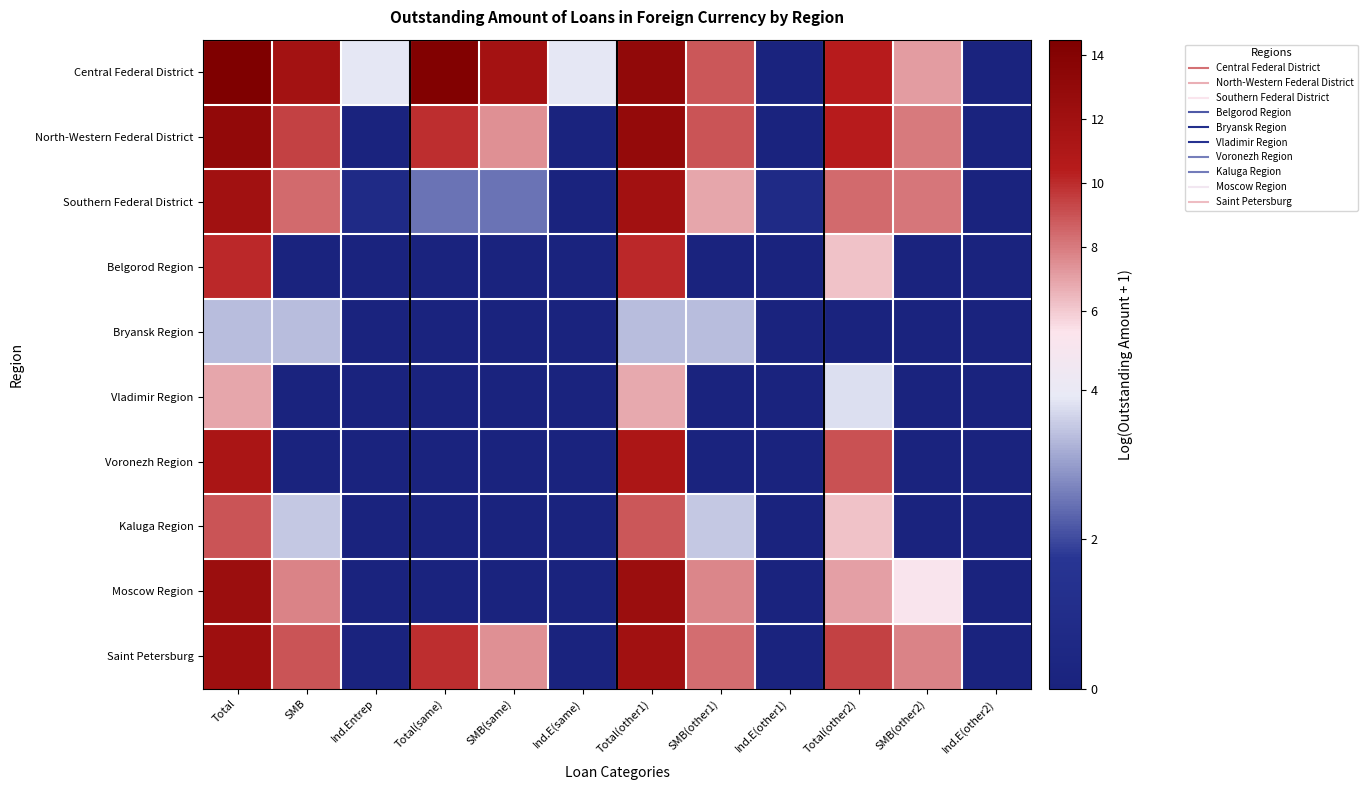

Reading left to right, transcribe all the data shown in this chart.

Central Federal District: Total=14.5	SMB=11.8	Ind.Entrep=3.9	Total(same)=14.2	SMB(same)=11.8	Ind.E(same)=3.9	Total(other1)=13.1	SMB(other1)=8.9	Ind.E(other1)=0.0	Total(other2)=10.4	SMB(other2)=7.2	Ind.E(other2)=0.0
North-Western Federal District: Total=13.0	SMB=9.4	Ind.Entrep=0.0	Total(same)=9.9	SMB(same)=7.5	Ind.E(same)=0.0	Total(other1)=12.8	SMB(other1)=9.0	Ind.E(other1)=0.0	Total(other2)=10.4	SMB(other2)=8.0	Ind.E(other2)=0.0
Southern Federal District: Total=11.9	SMB=8.4	Ind.Entrep=0.7	Total(same)=2.5	SMB(same)=2.5	Ind.E(same)=0.0	Total(other1)=11.9	SMB(other1)=6.9	Ind.E(other1)=0.7	Total(other2)=8.4	SMB(other2)=8.1	Ind.E(other2)=0.0
Belgorod Region: Total=10.1	SMB=0.0	Ind.Entrep=0.0	Total(same)=0.0	SMB(same)=0.0	Ind.E(same)=0.0	Total(other1)=10.1	SMB(other1)=0.0	Ind.E(other1)=0.0	Total(other2)=6.2	SMB(other2)=0.0	Ind.E(other2)=0.0
Bryansk Region: Total=3.4	SMB=3.4	Ind.Entrep=0.0	Total(same)=0.0	SMB(same)=0.0	Ind.E(same)=0.0	Total(other1)=3.4	SMB(other1)=3.4	Ind.E(other1)=0.0	Total(other2)=0.0	SMB(other2)=0.0	Ind.E(other2)=0.0
Vladimir Region: Total=6.9	SMB=0.0	Ind.Entrep=0.0	Total(same)=0.0	SMB(same)=0.0	Ind.E(same)=0.0	Total(other1)=6.9	SMB(other1)=0.0	Ind.E(other1)=0.0	Total(other2)=3.8	SMB(other2)=0.0	Ind.E(other2)=0.0
Voronezh Region: Total=11.3	SMB=0.0	Ind.Entrep=0.0	Total(same)=0.0	SMB(same)=0.0	Ind.E(same)=0.0	Total(other1)=11.2	SMB(other1)=0.0	Ind.E(other1)=0.0	Total(other2)=9.0	SMB(other2)=0.0	Ind.E(other2)=0.0
Kaluga Region: Total=8.9	SMB=3.5	Ind.Entrep=0.0	Total(same)=0.0	SMB(same)=0.0	Ind.E(same)=0.0	Total(other1)=8.9	SMB(other1)=3.5	Ind.E(other1)=0.0	Total(other2)=6.2	SMB(other2)=0.0	Ind.E(other2)=0.0
Moscow Region: Total=12.4	SMB=7.8	Ind.Entrep=0.0	Total(same)=0.0	SMB(same)=0.0	Ind.E(same)=0.0	Total(other1)=12.4	SMB(other1)=7.7	Ind.E(other1)=0.0	Total(other2)=7.0	SMB(other2)=5.1	Ind.E(other2)=0.0
Saint Petersburg: Total=12.1	SMB=9.0	Ind.Entrep=0.0	Total(same)=9.9	SMB(same)=7.4	Ind.E(same)=0.0	Total(other1)=11.9	SMB(other1)=8.3	Ind.E(other1)=0.0	Total(other2)=9.5	SMB(other2)=7.8	Ind.E(other2)=0.0